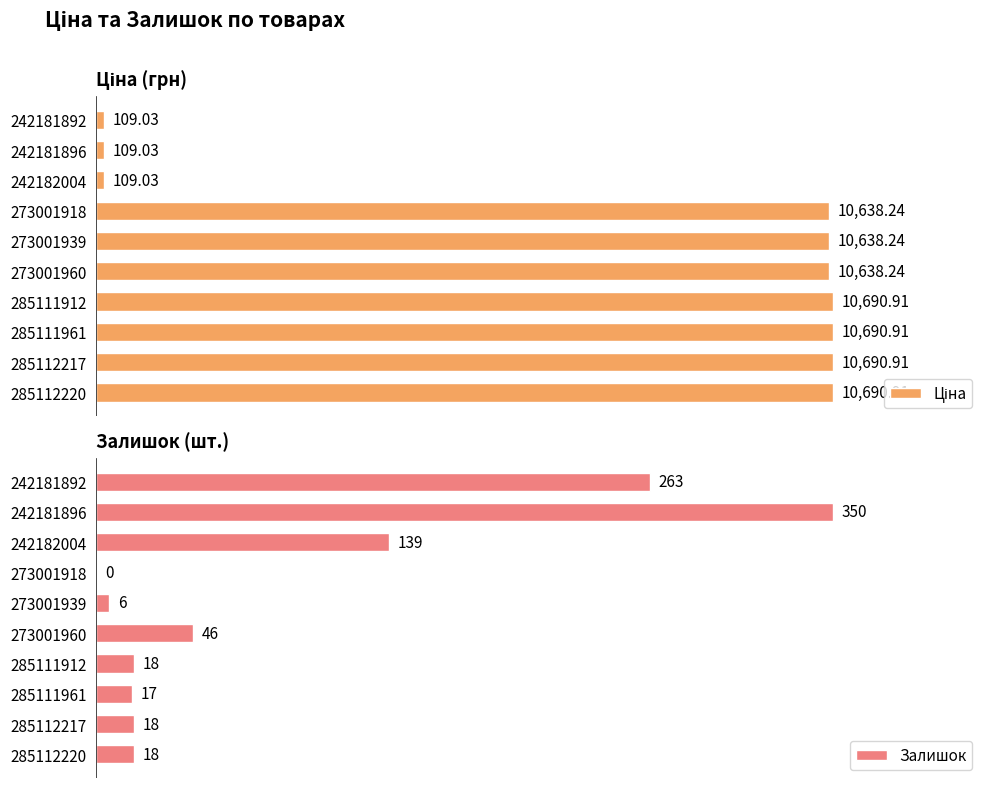

How many values in the Ціна series are below 10638?

3